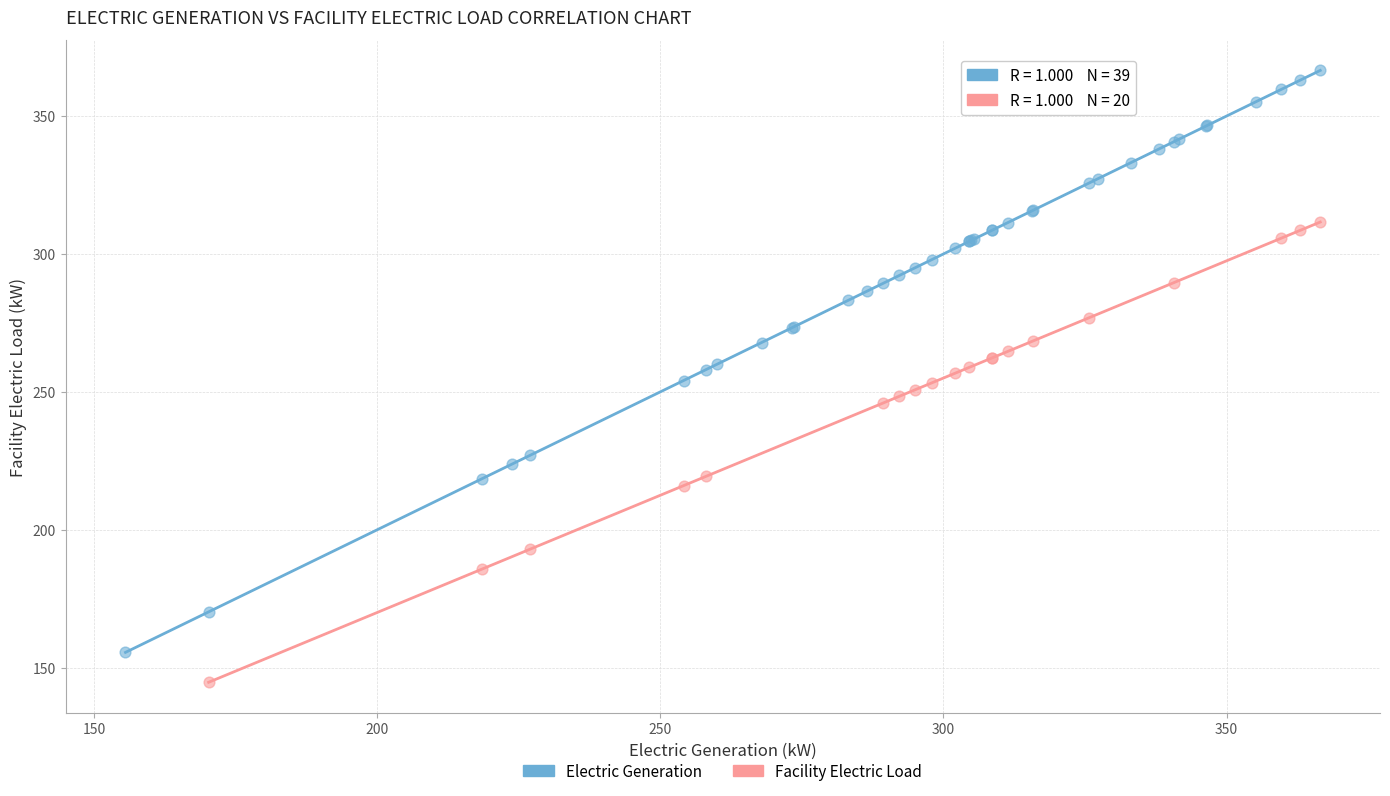

Which series contains the lowest Y value?

Facility Electric Load